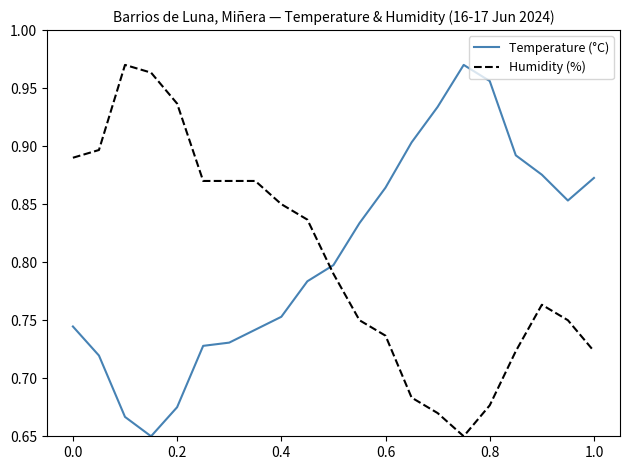

What is the difference between the second highest and second lowest values in the Humidity (%) series?

0.3